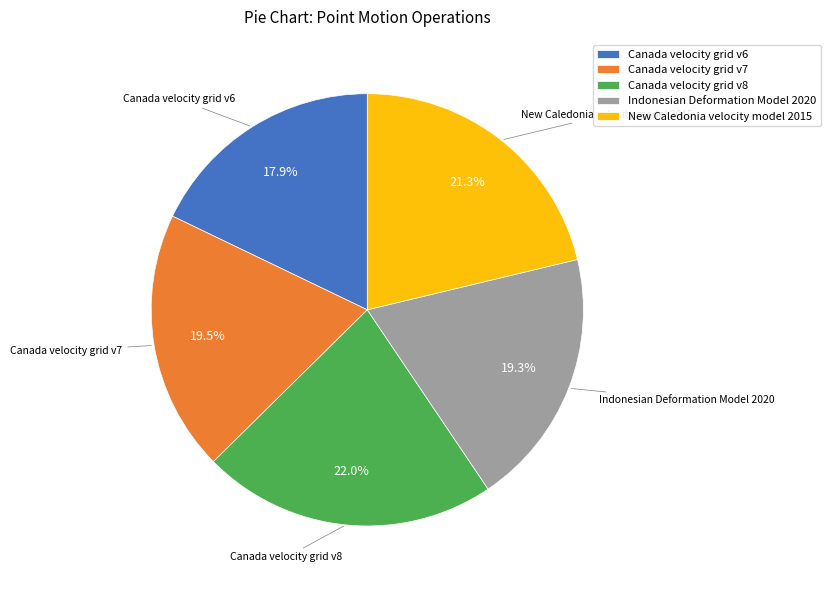

Which category has the biggest portion of the pie?

Canada velocity grid v8